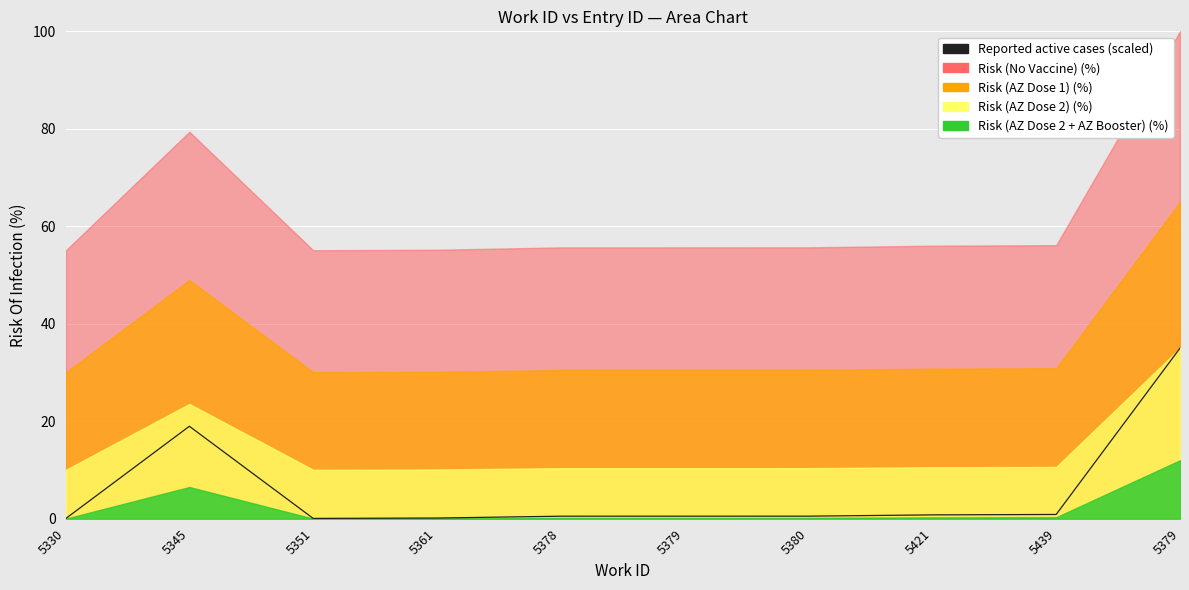

Where is the first local maximum?

5345